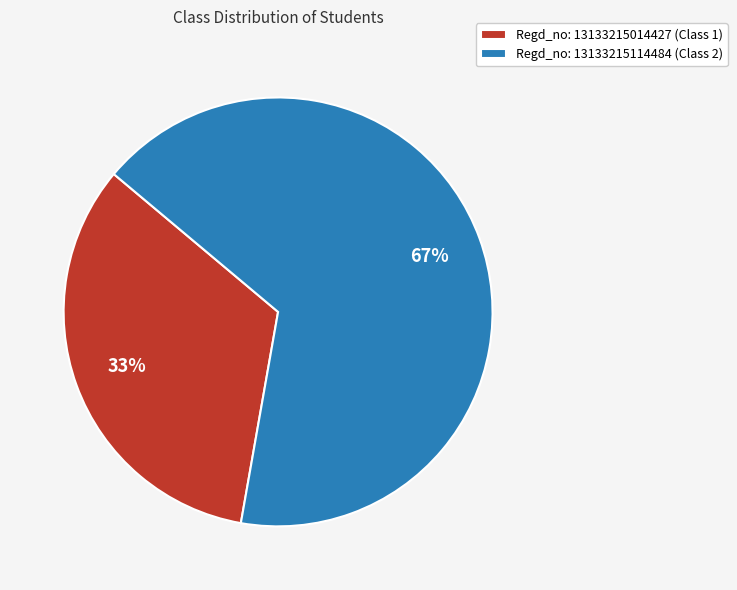

How many slices are in this pie chart?

2